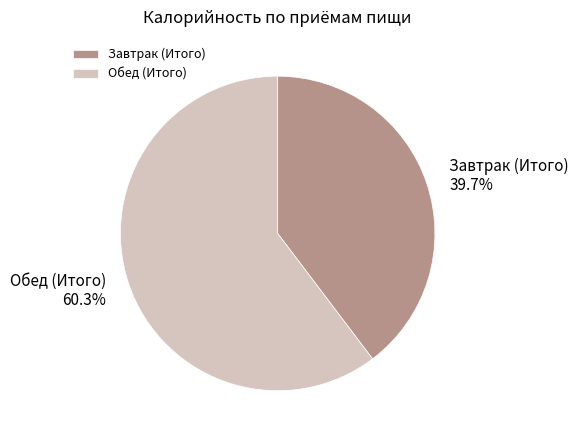

To the nearest percent, what is the difference between the Завтрак (Итого) and Обед (Итого) slice percentages?

21%